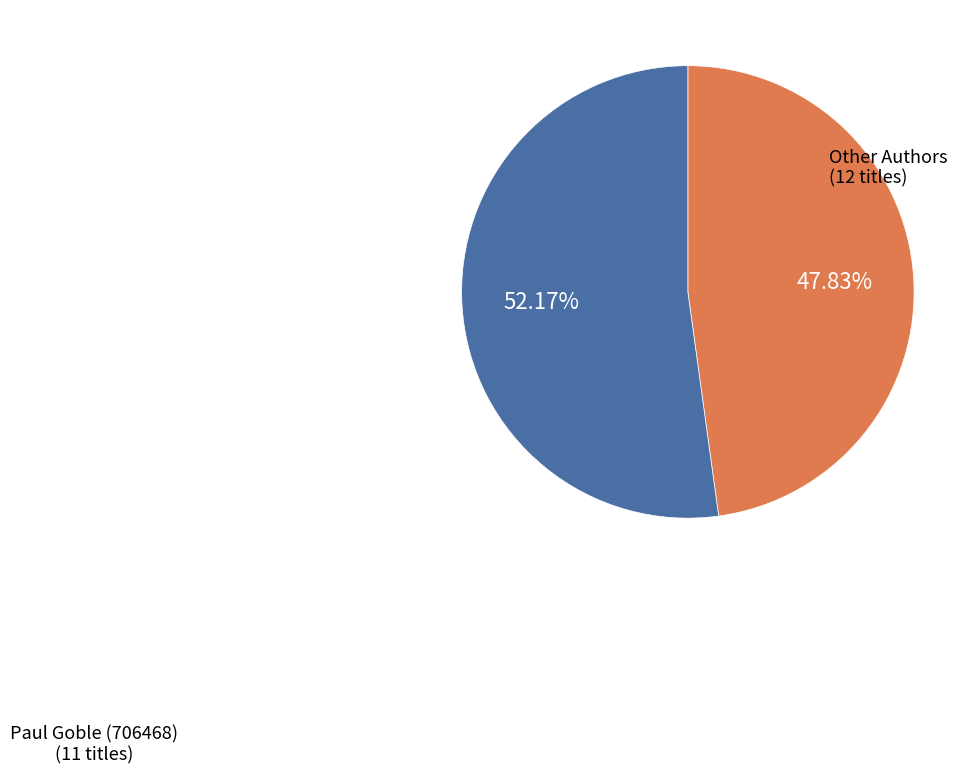

Is there a majority slice in this chart?

Yes